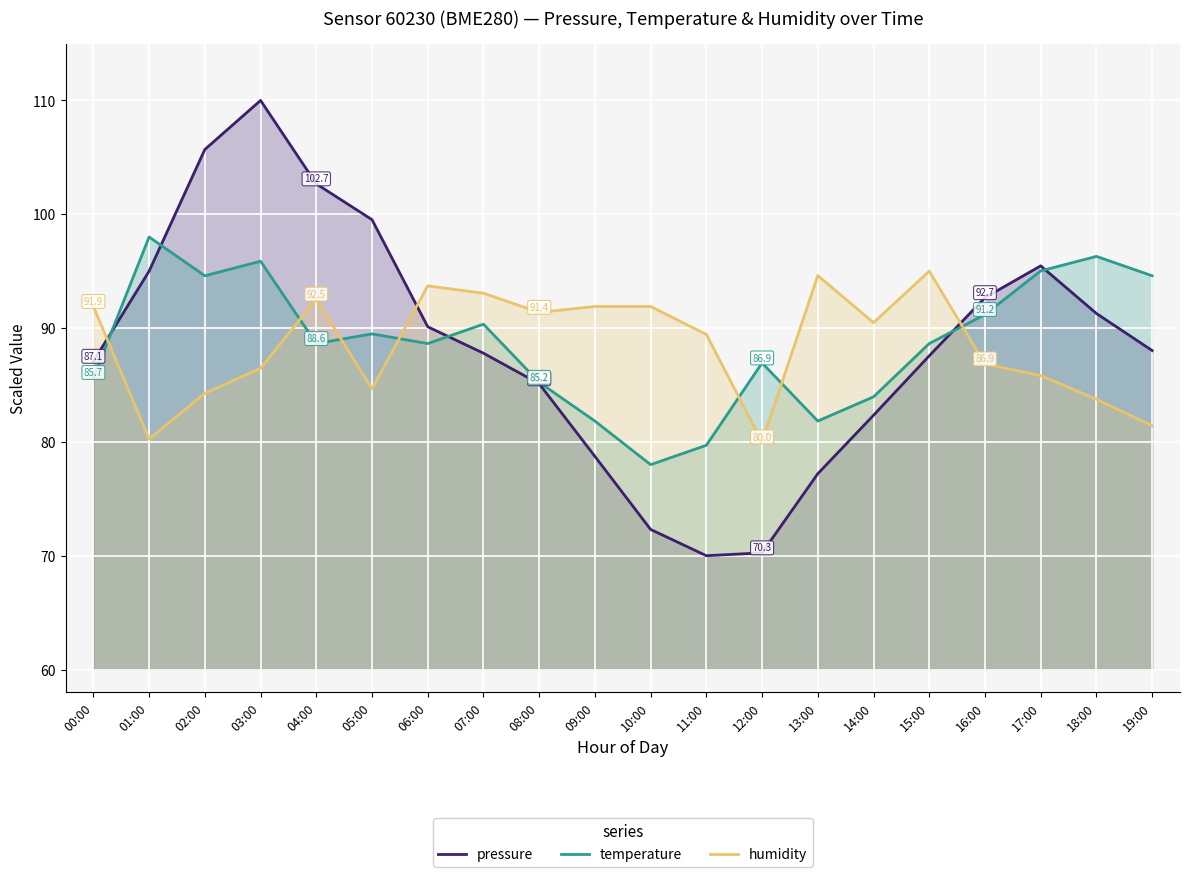

Which label corresponds to the smallest value in the chart?

11:00